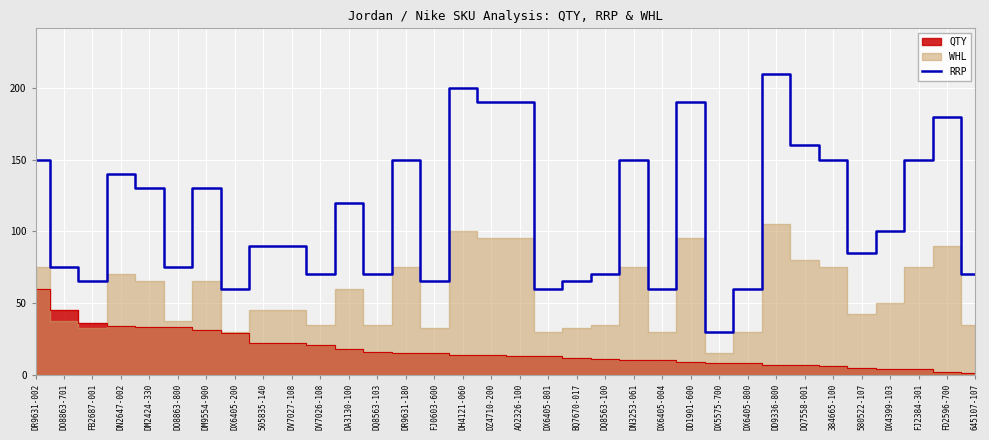

How many lines are shown in the chart?

1